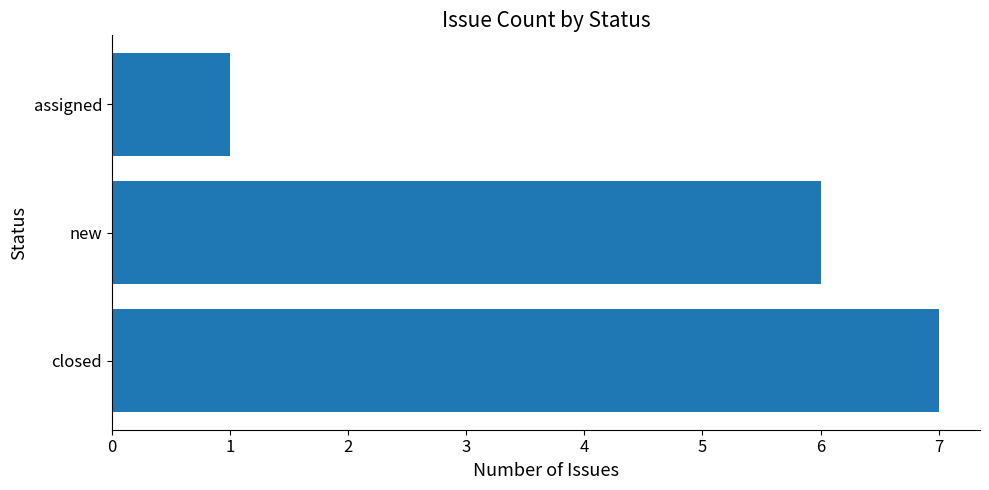

What is the difference between the second highest and minimum values?

5